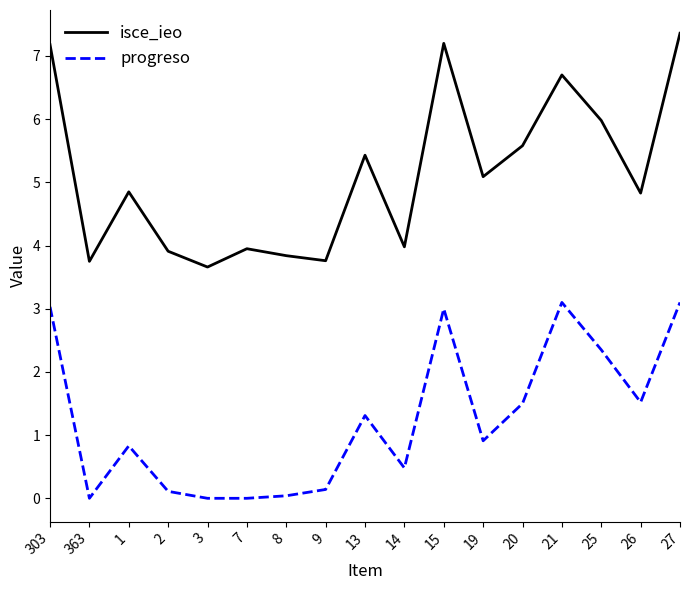

How many categories are shown in the chart?

17